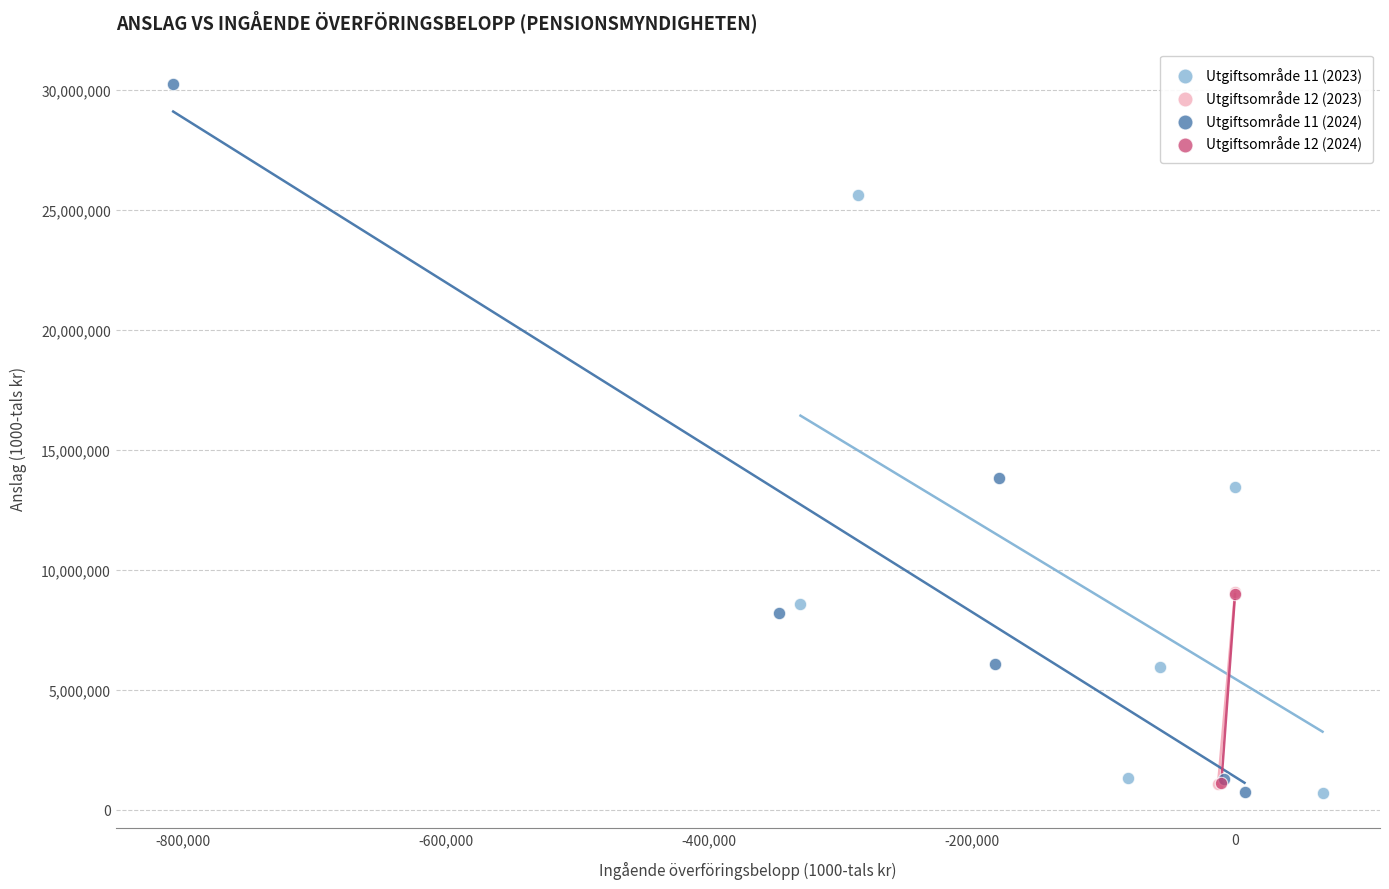

What are all the series names shown in the legend?

Utgiftsområde 11 (2023), Utgiftsområde 12 (2023), Utgiftsområde 11 (2024), Utgiftsområde 12 (2024)